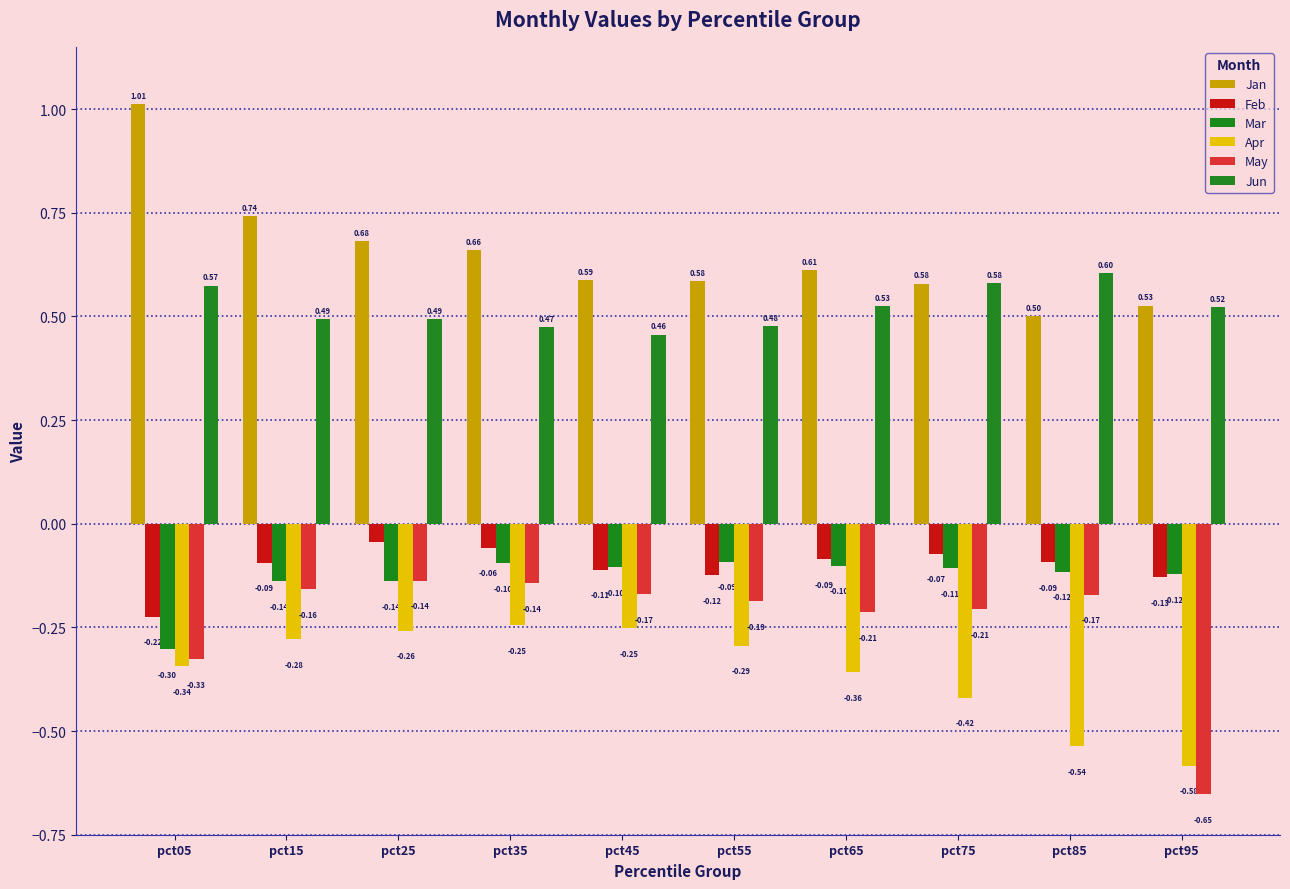

Which category has the lowest value across all series?

pct95